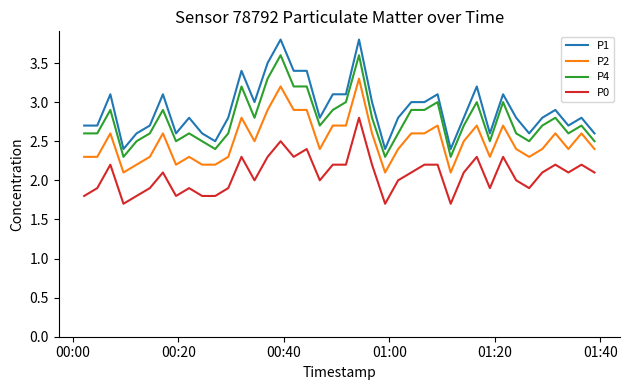

What are all the series names shown in the legend?

P1, P2, P4, P0